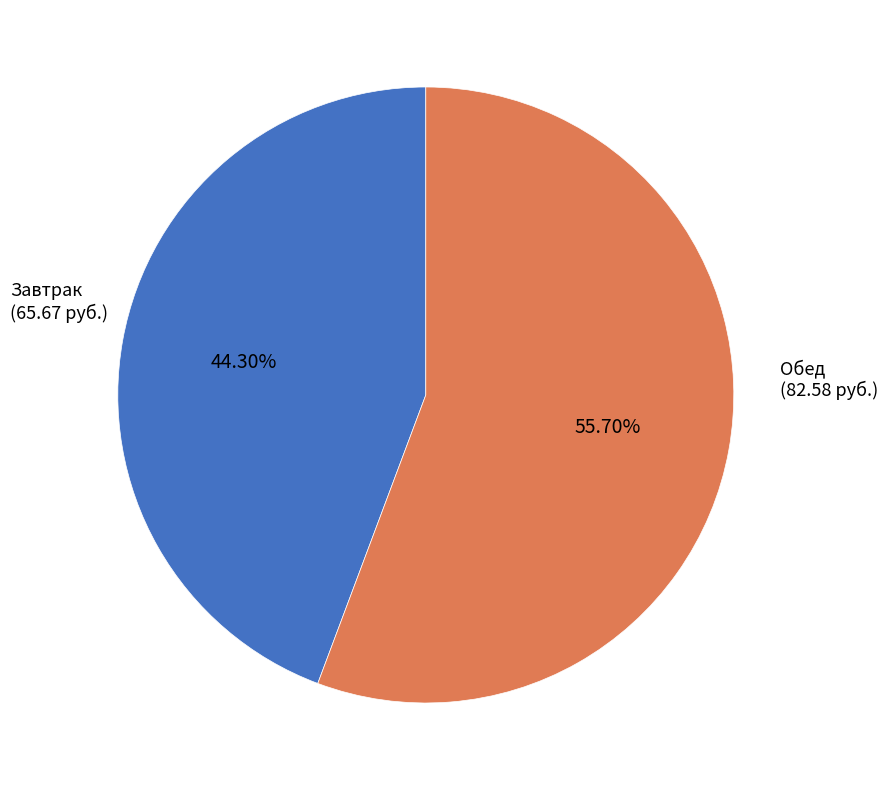

How many slices are in this pie chart?

2